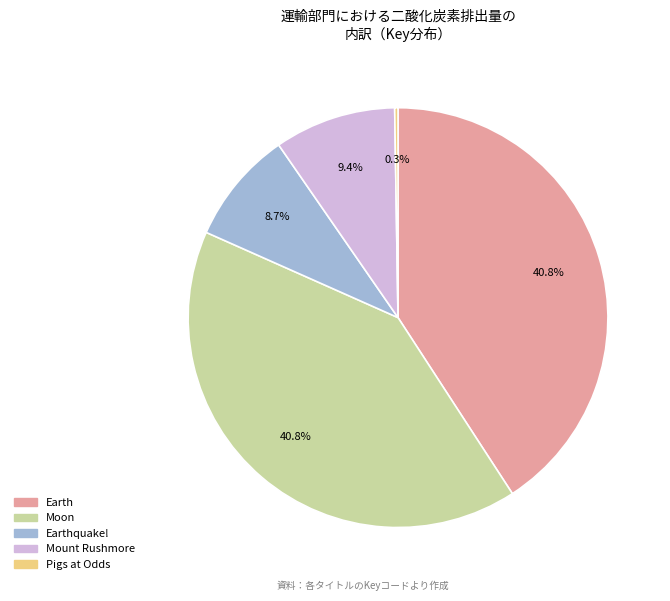

Does any single category account for the majority?

No